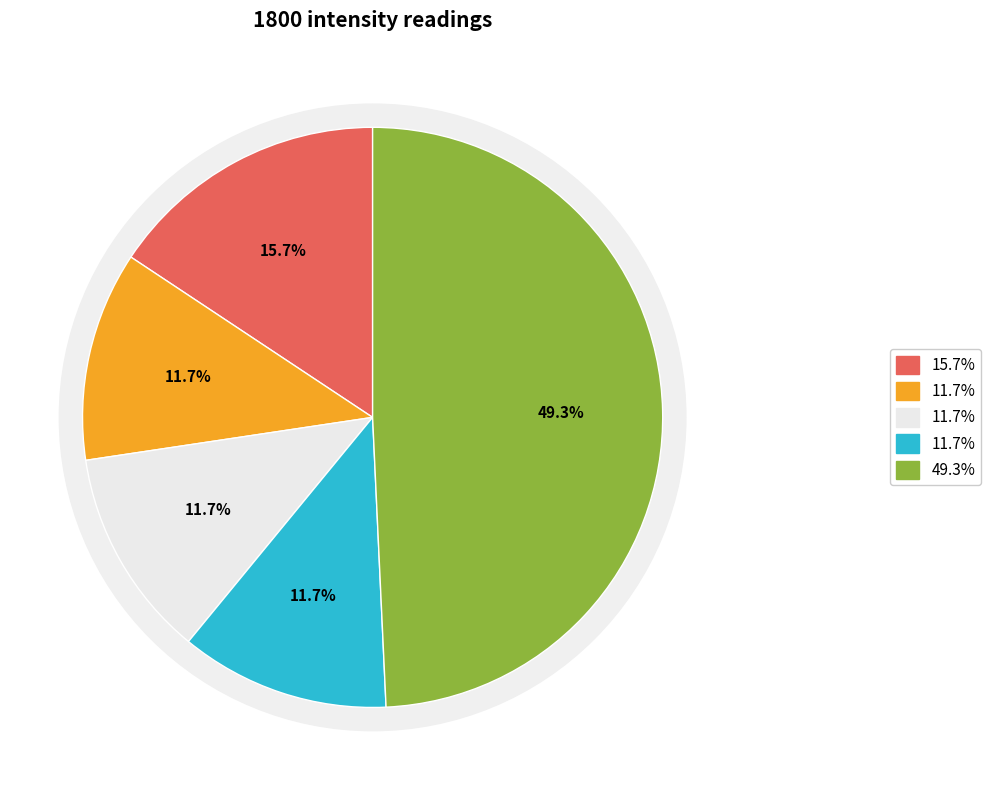

How many segments does this pie chart have?

5